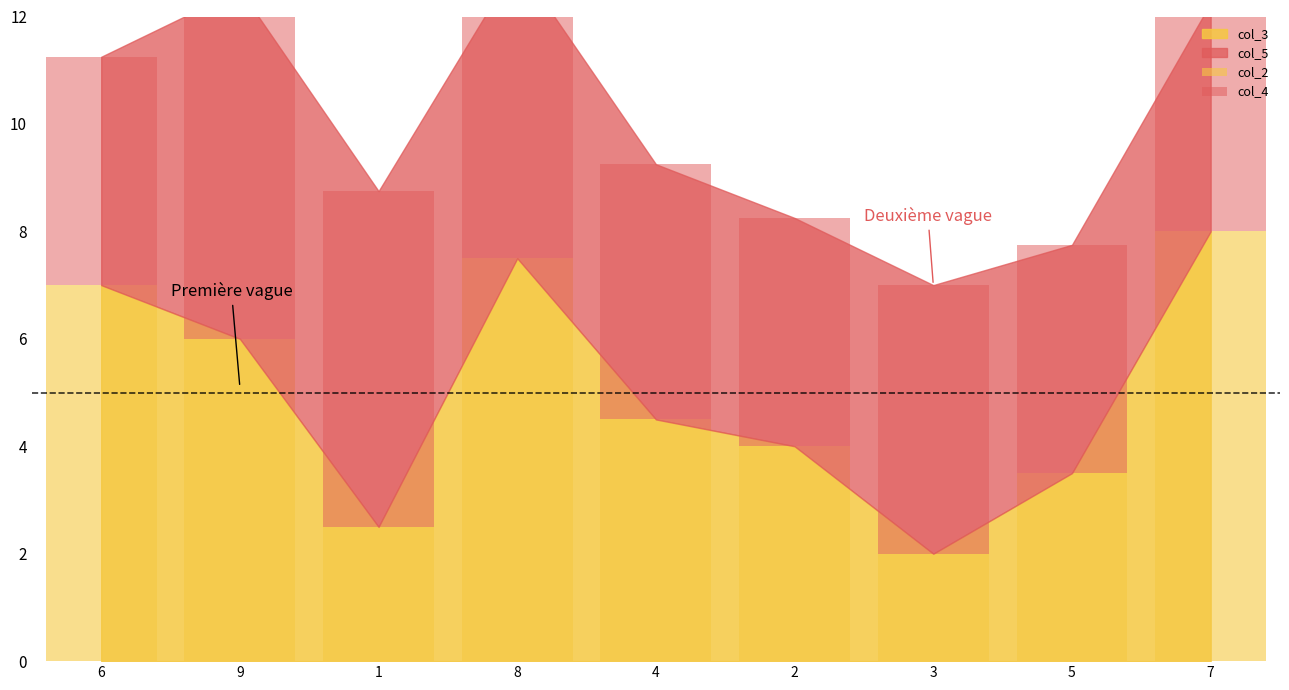

The col_2 series shows 6.9 at 2. True or false?

False